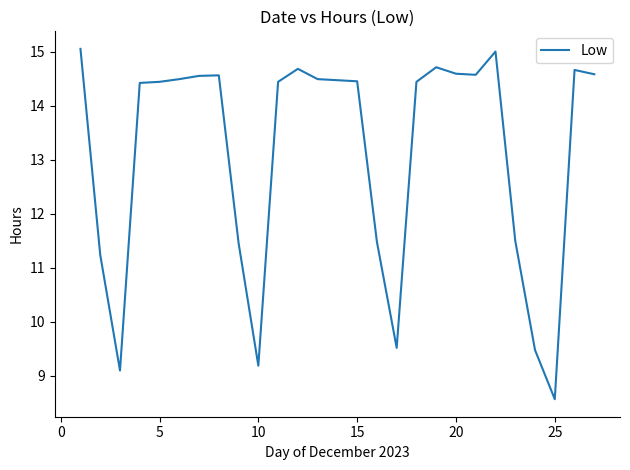

What is the difference between the maximum and minimum values?

6.5